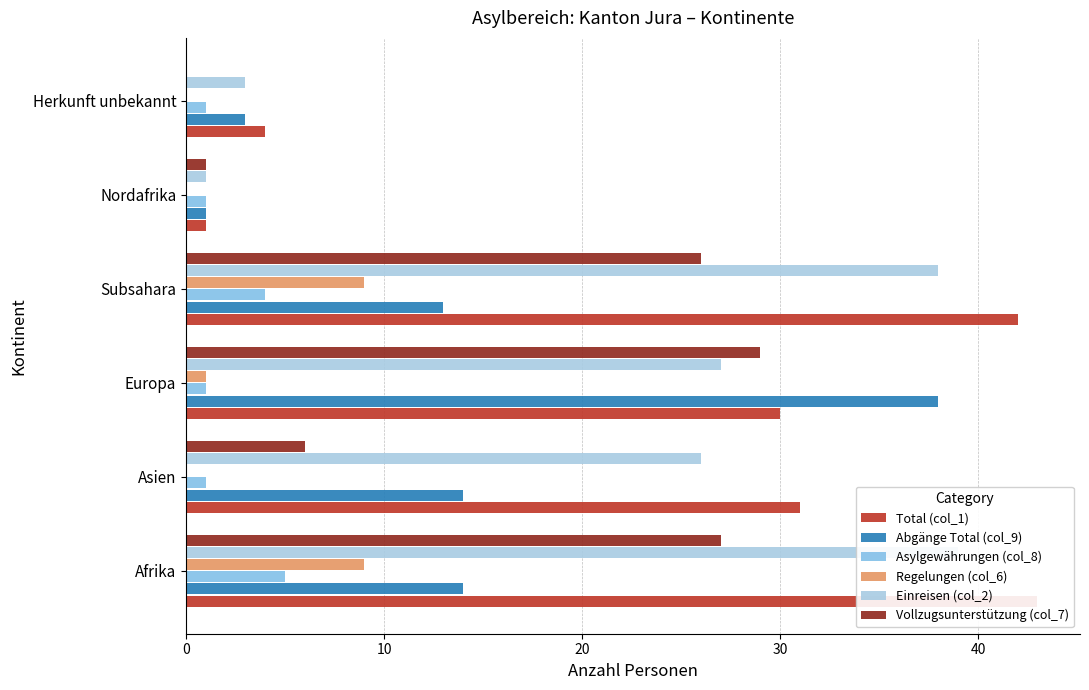

List the series in order of their peak value, highest first.

Total (col_1), Einreisen (col_2), Abgänge Total (col_9), Vollzugsunterstützung (col_7), Regelungen (col_6), Asylgewährungen (col_8)